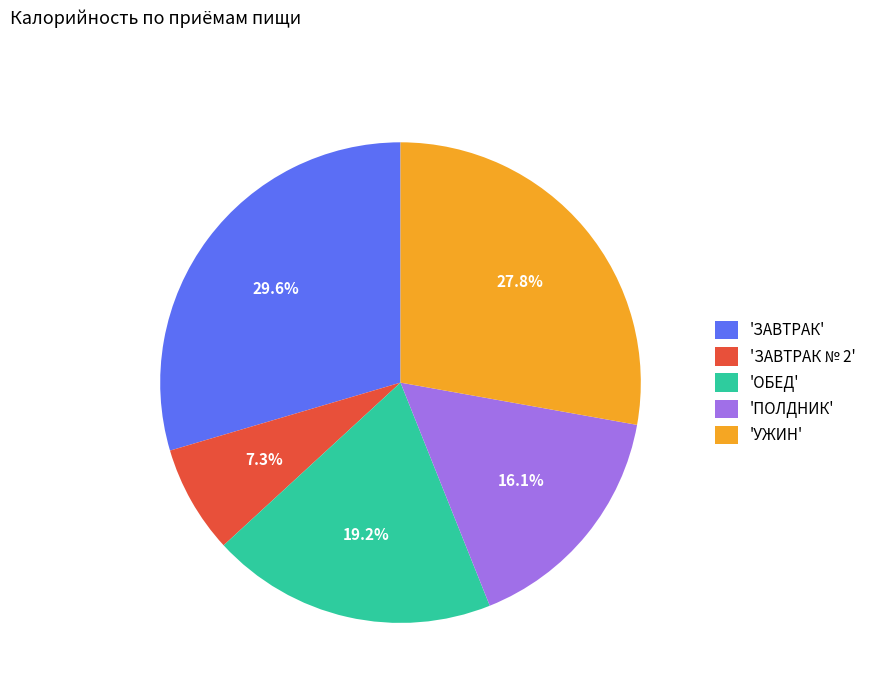

How many segments does this pie chart have?

5